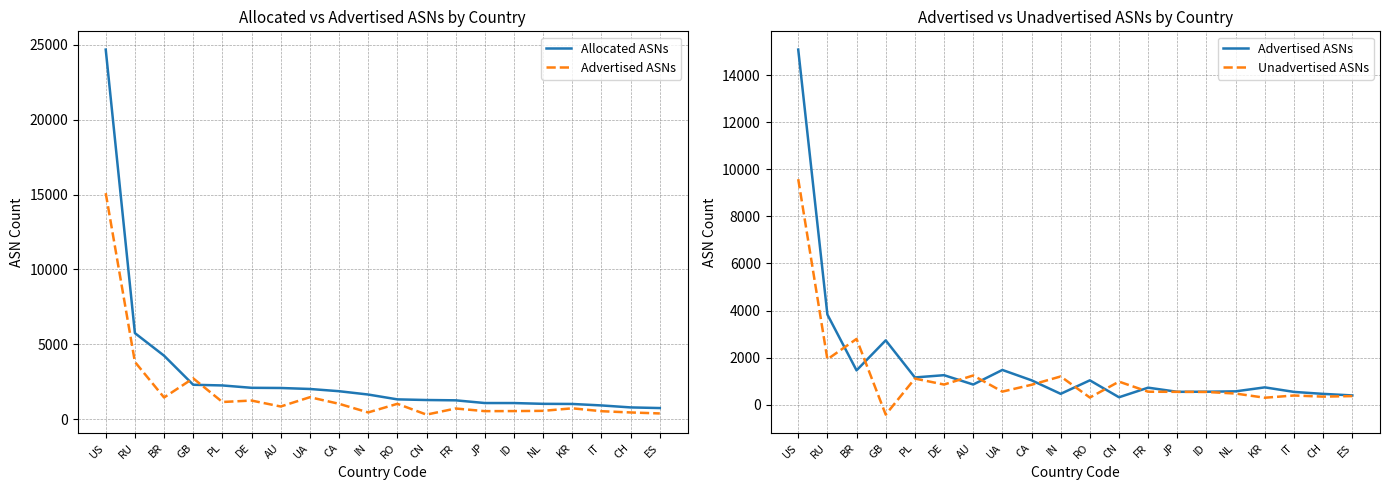

What is the total value across all series at AU?

4176